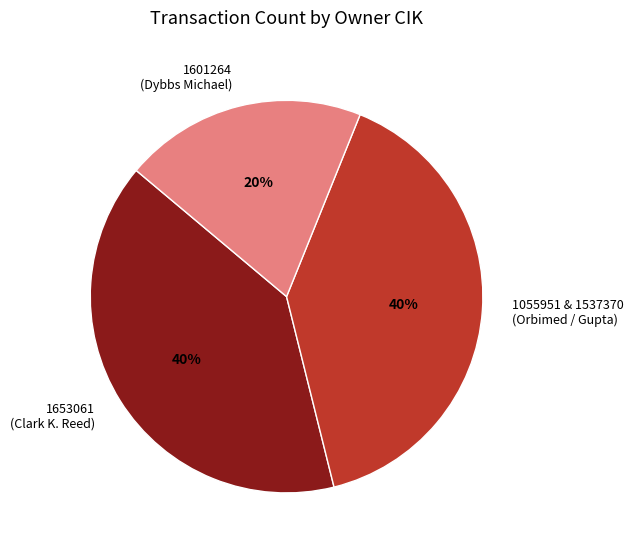

The 1601264 (Dybbs Michael) slice represents 20% of the pie. True or false?

True